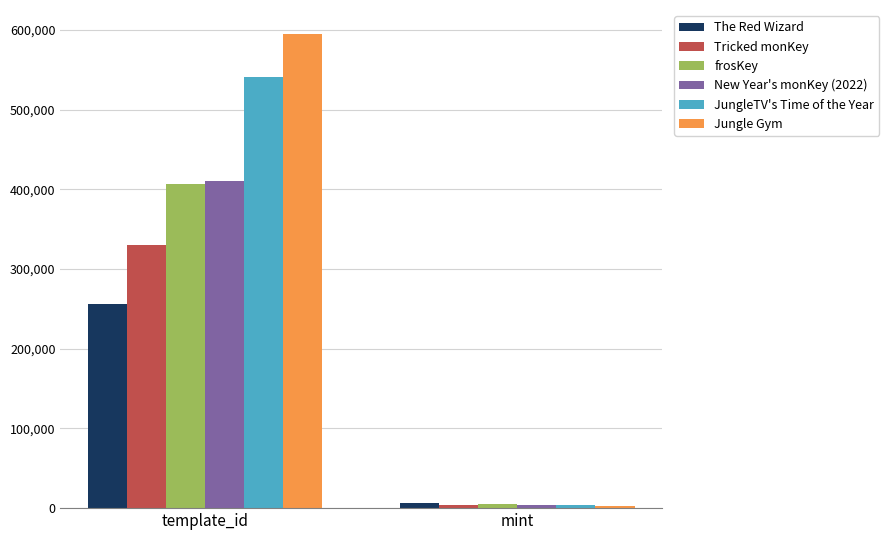

Are the bars horizontal?

No